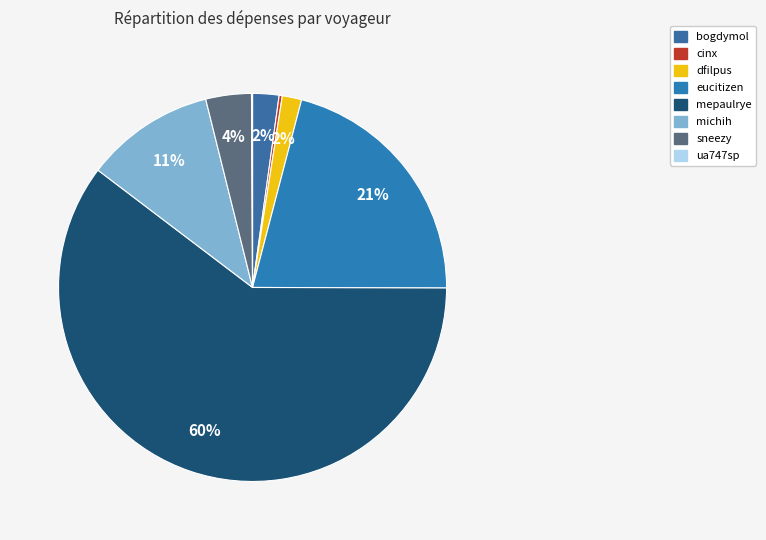

Which slice is the largest?

mepaulrye